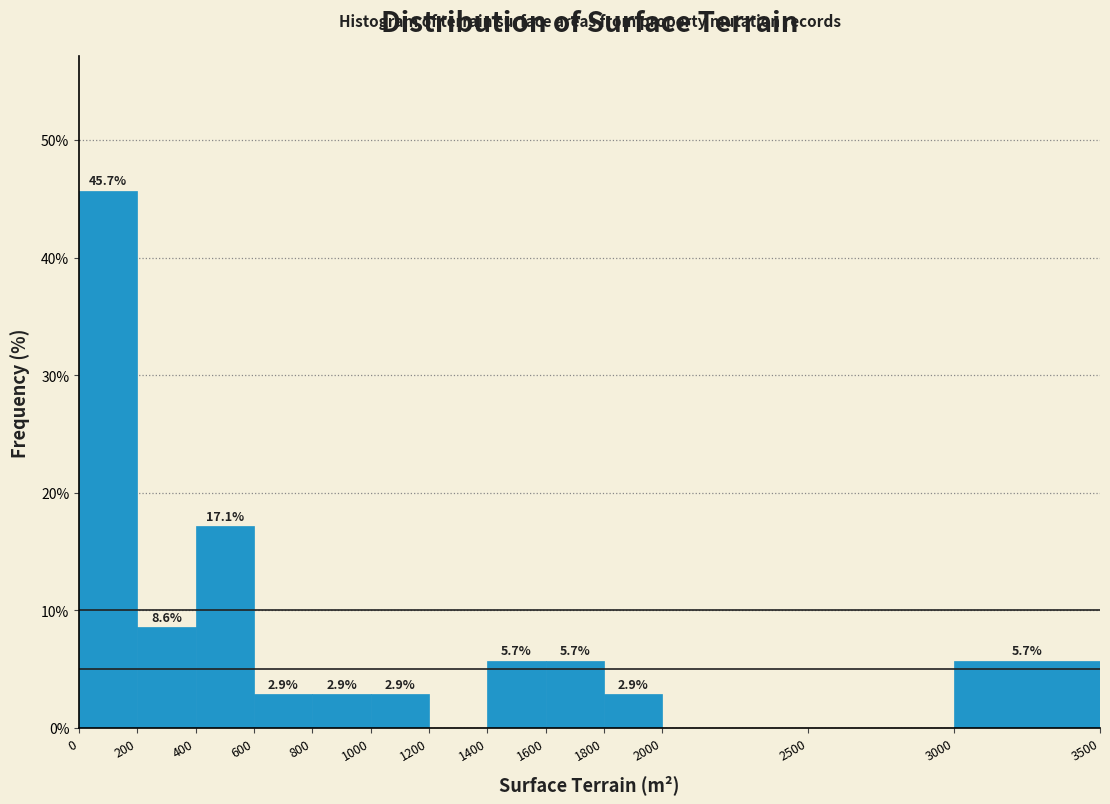

Which range on the x-axis has the tallest bar?

0 to 200